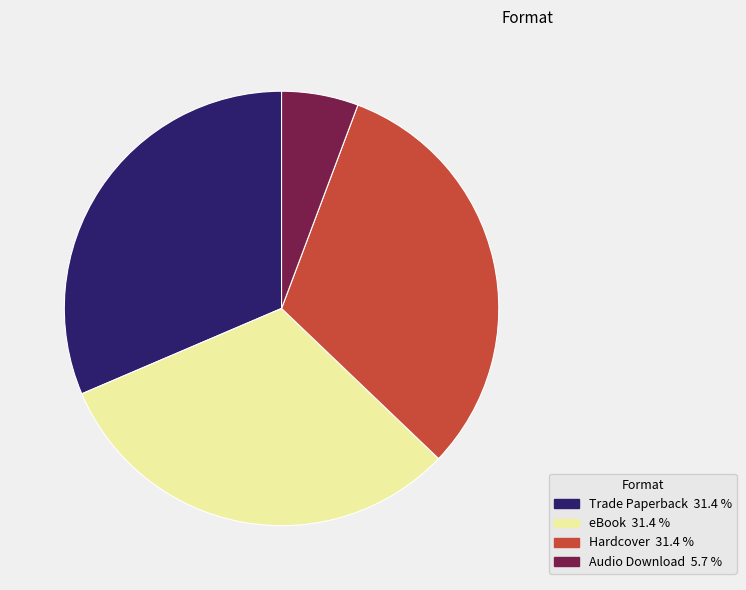

Combined, do eBook and Audio Download account for over 50%?

No